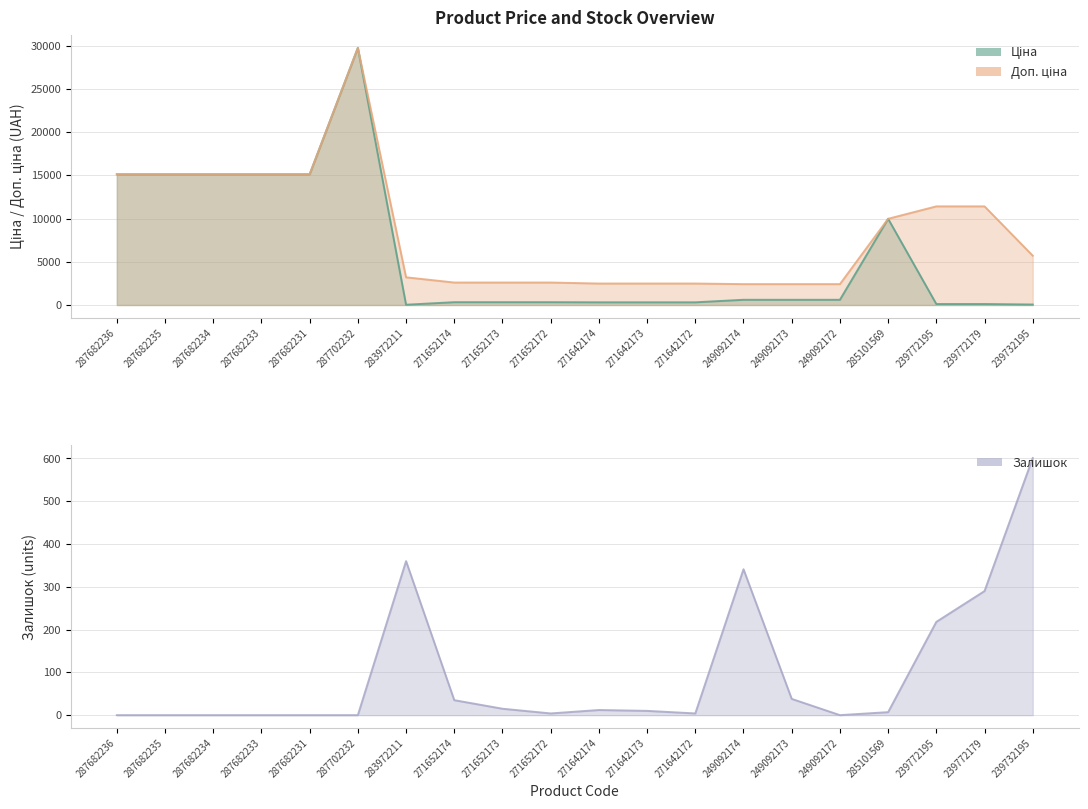

Where is Ціна nearest to the value 14889?

287682236